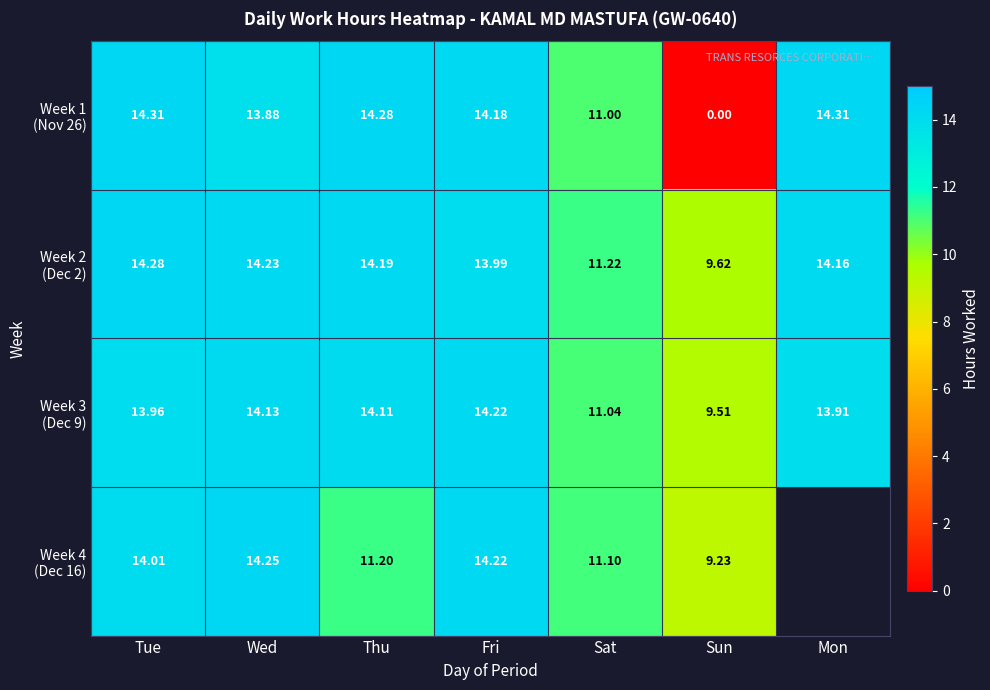

List the labels in order of Week 1 (Nov 26) value, smallest first.

Sun, Sat, Wed, Fri, Thu, Tue, Mon